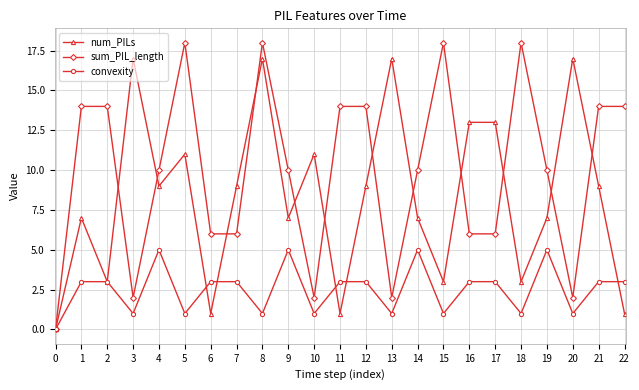

What is the difference between the convexity values at 13 and 14?

4